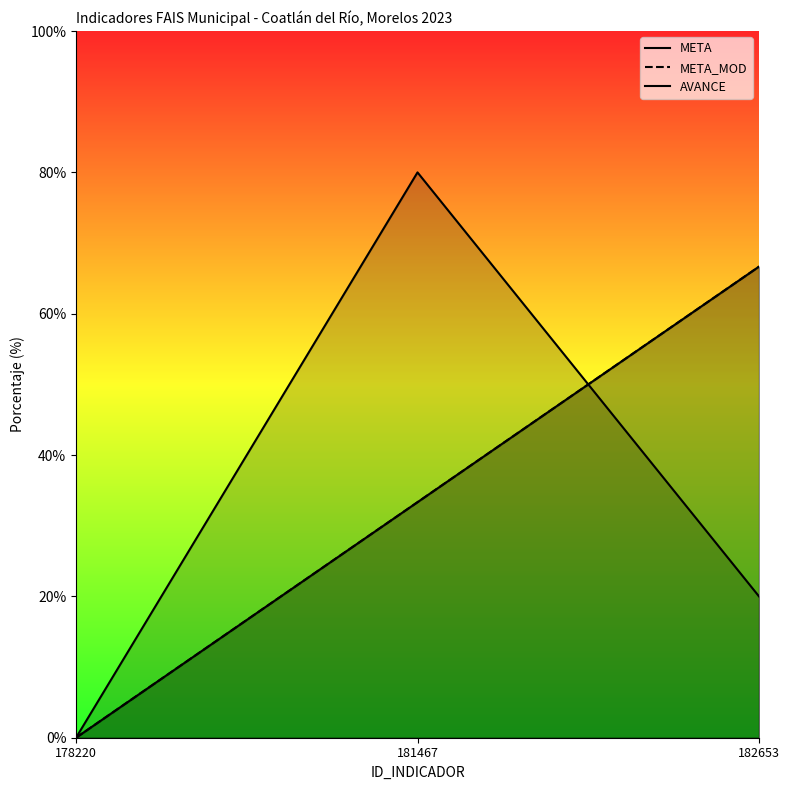

What is the difference between the META values at 178220 and 182653?

66.7